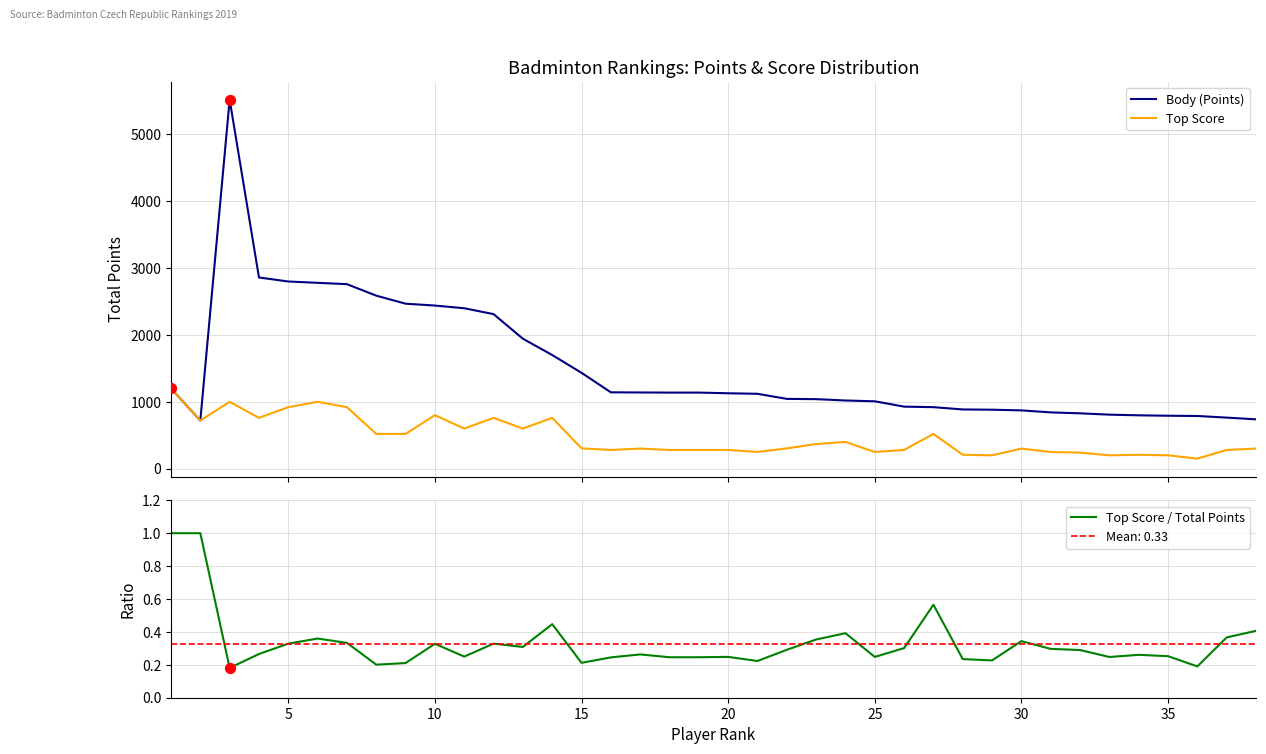

Which series has the widest spread of Y values?

Body (Points)